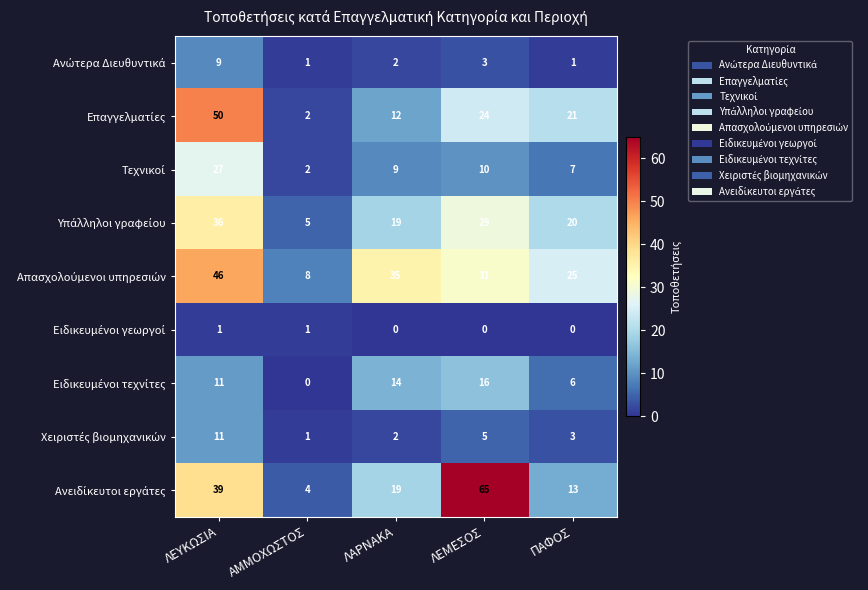

What is the spread (max minus min) of values at ΠΑΦΟΣ?

25